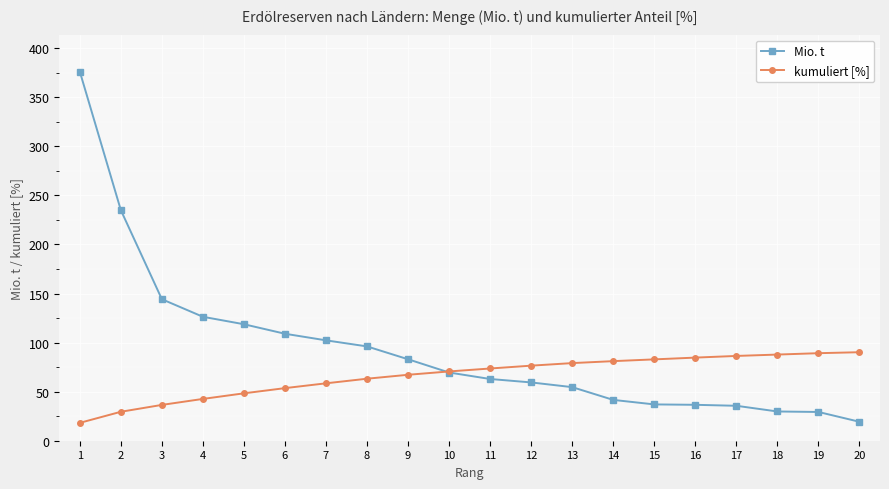

What is the total value across all series at 10?

140.1